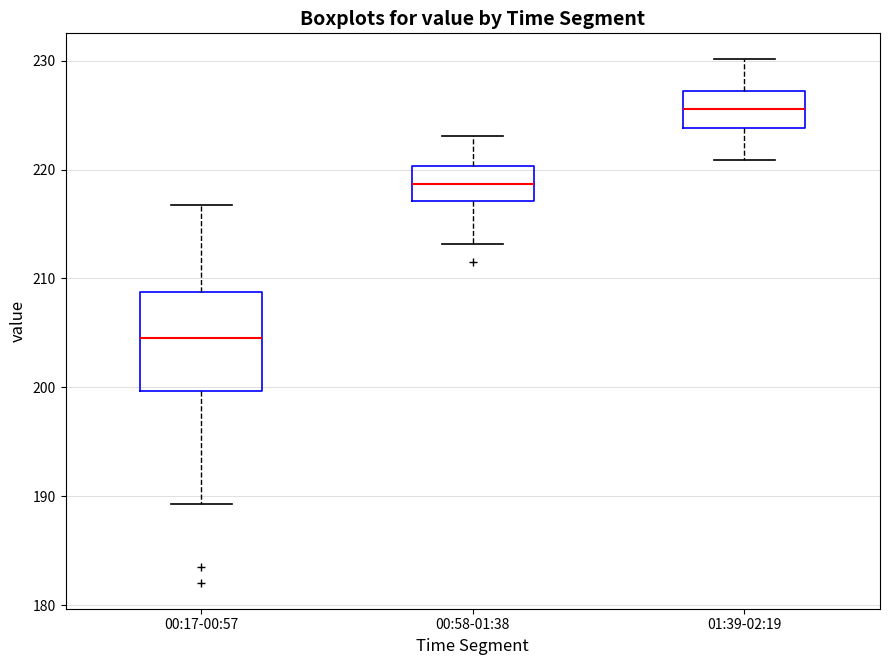

Reading left to right, read every box against the y-axis: the position of its median line, the range the box covers, and the ends of its whiskers. The values are not printed on the chart, so give them approximately, as read against the axis.

00:17-00:57: median 205, box 200 to 209, whiskers 189 to 217
00:58-01:38: median 219, box 217 to 220, whiskers 213 to 223
01:39-02:19: median 226, box 224 to 227, whiskers 221 to 230